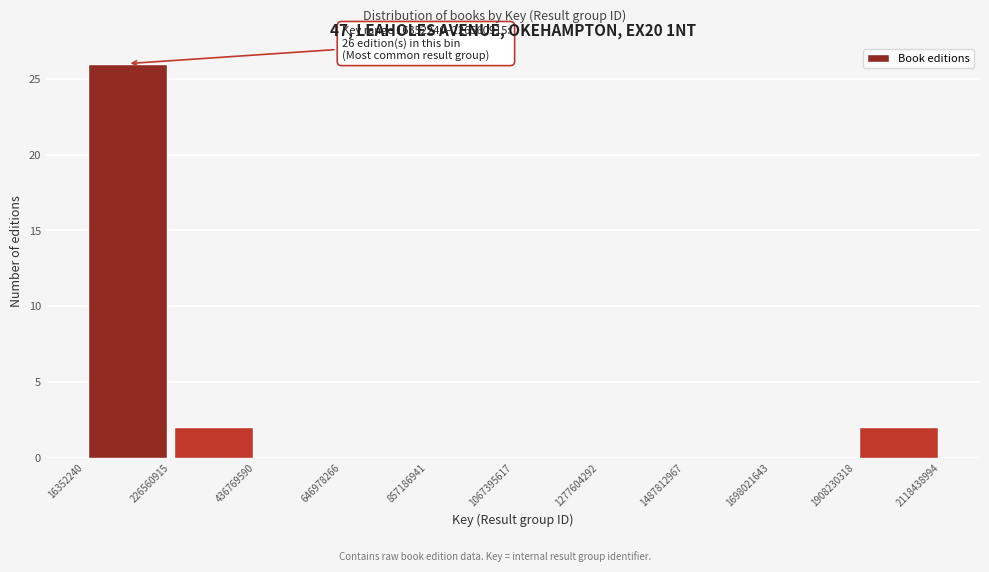

Over which range of the x-axis is the bar tallest?

16352240 to 226560915